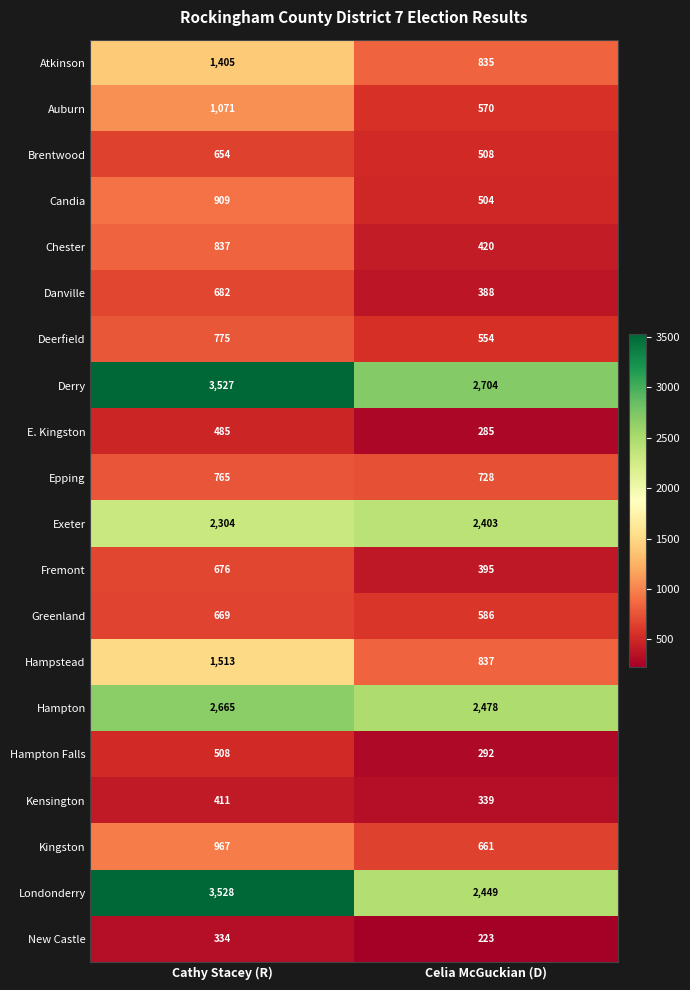

What is the total value across all series at Cathy Stacey (R)?

24685